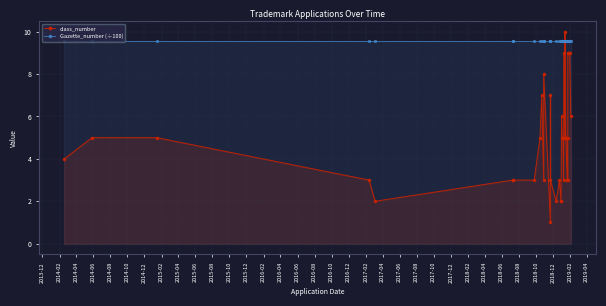

Is the value of class_number at 2015-02 greater than the value of Gazette_number (÷100) at 2014-12?

No